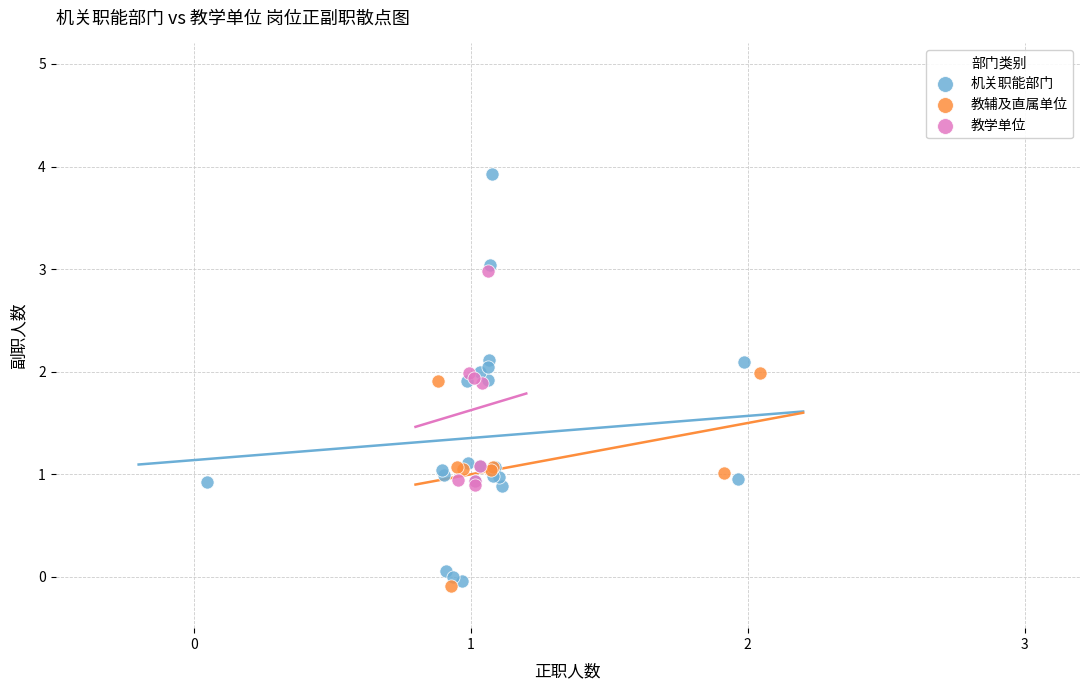

Which series has the widest spread of Y values?

机关职能部门